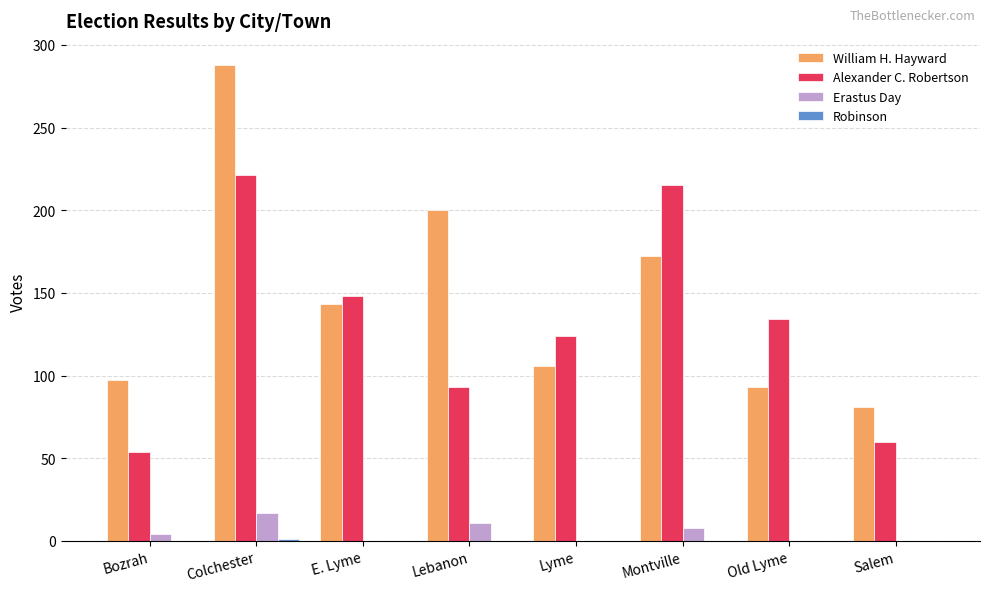

What is the total value across all series at Bozrah?

155